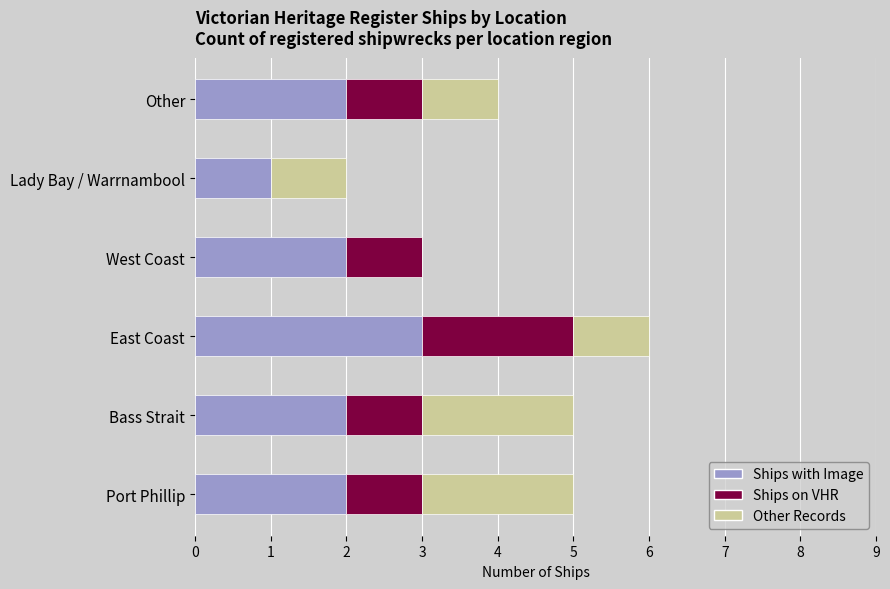

How many data points does each series have?

6